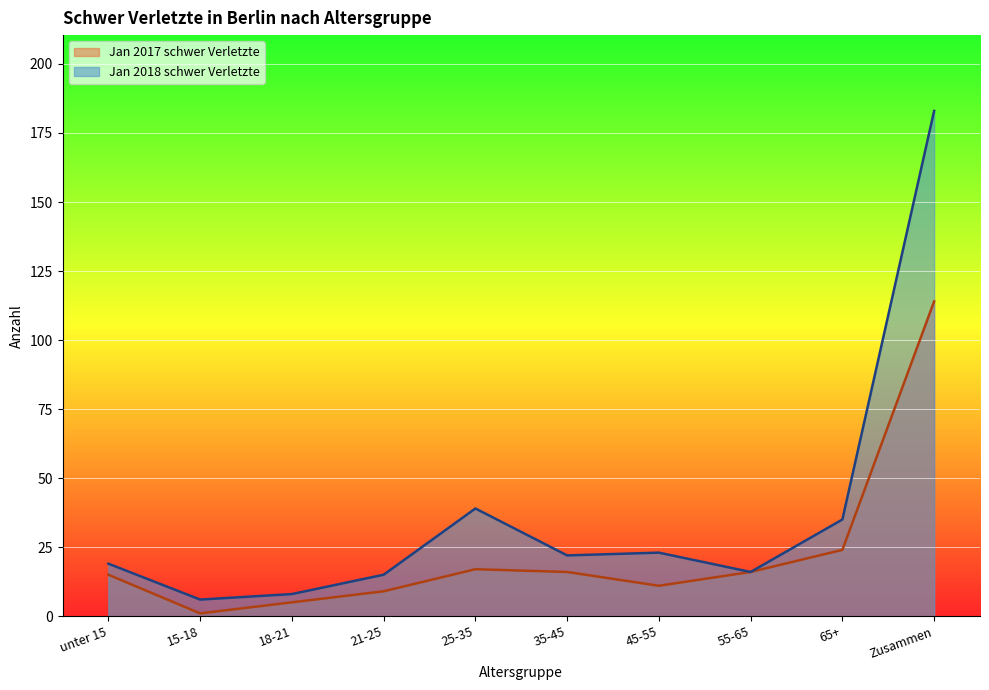

What is the greatest value displayed?

183